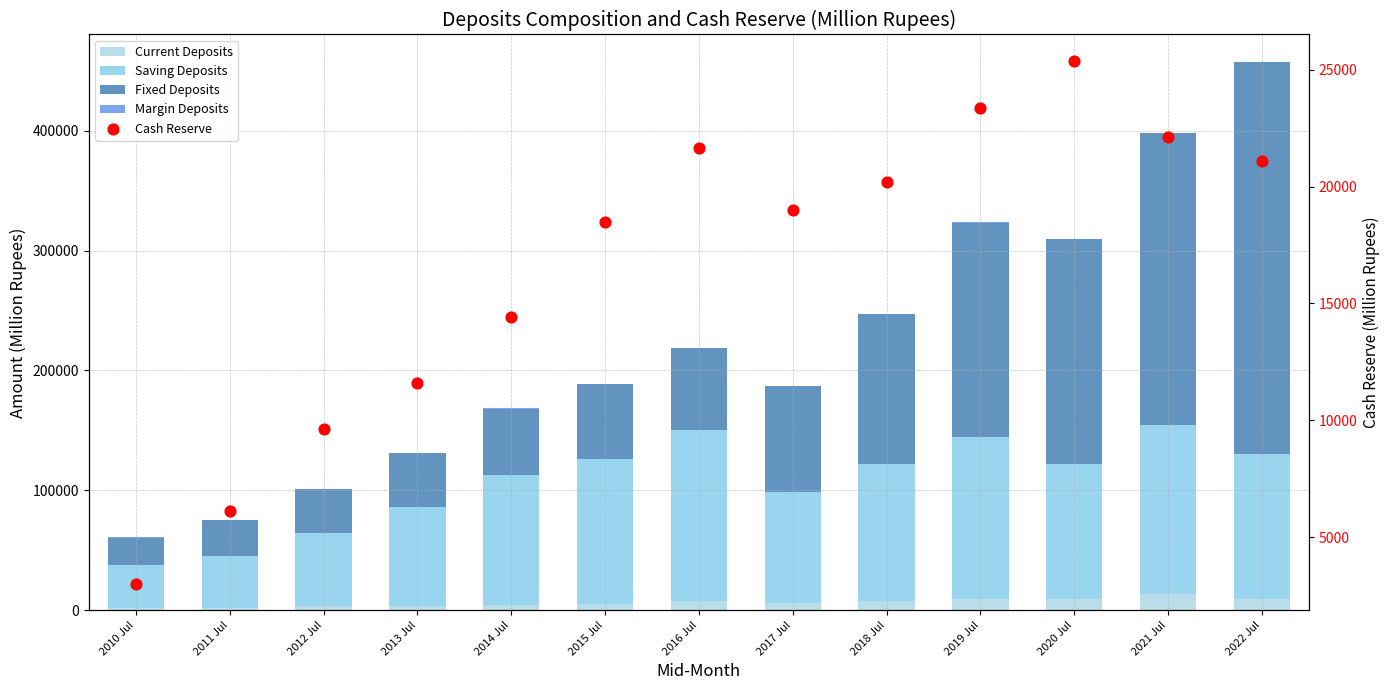

Which series reaches the maximum Y coordinate?

Fixed Deposits